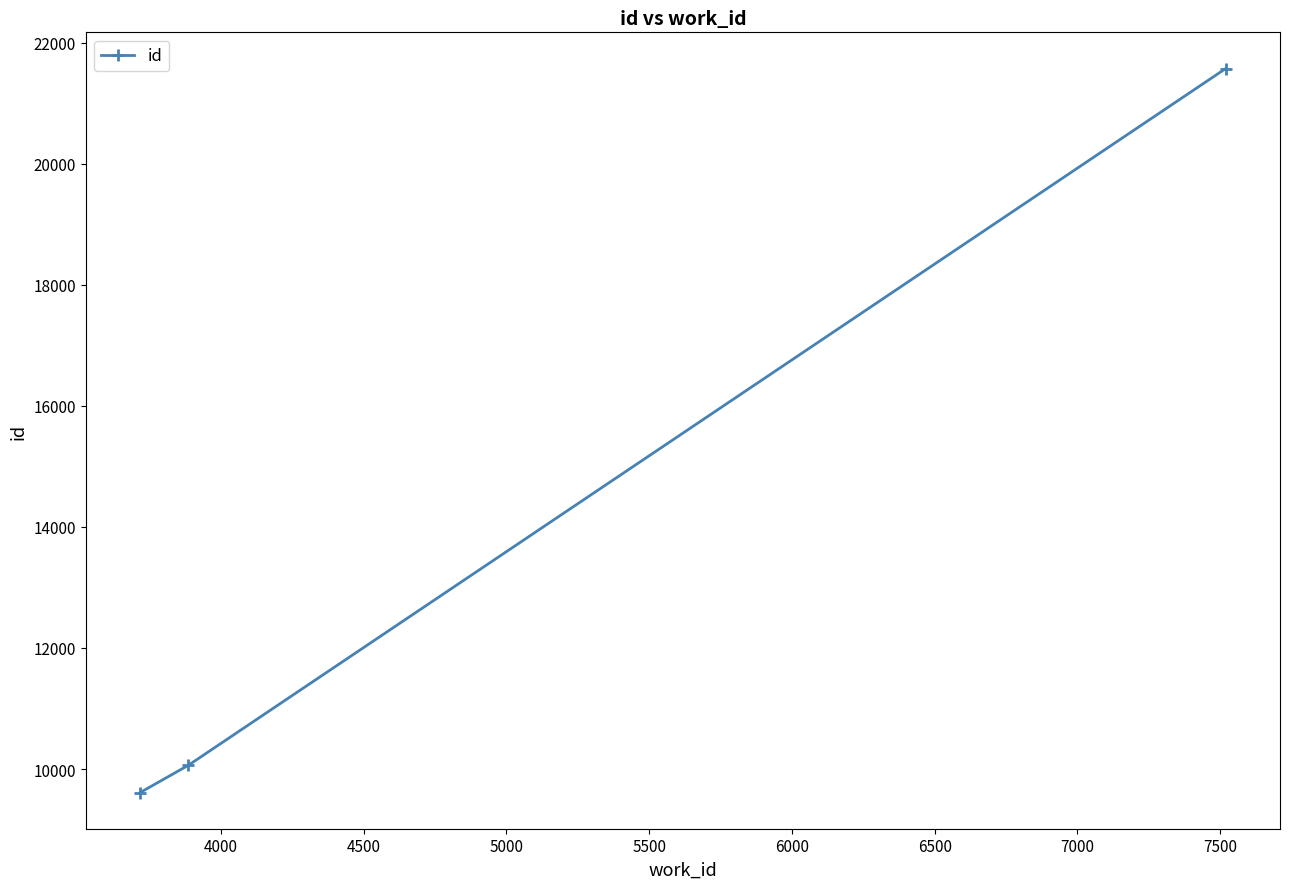

What is the sum of all values?

41248